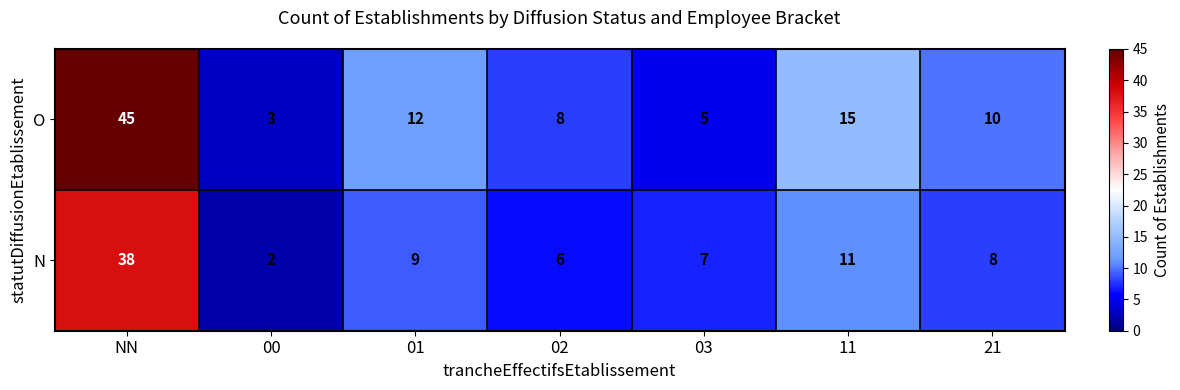

Where is N nearest to the value 20?

11